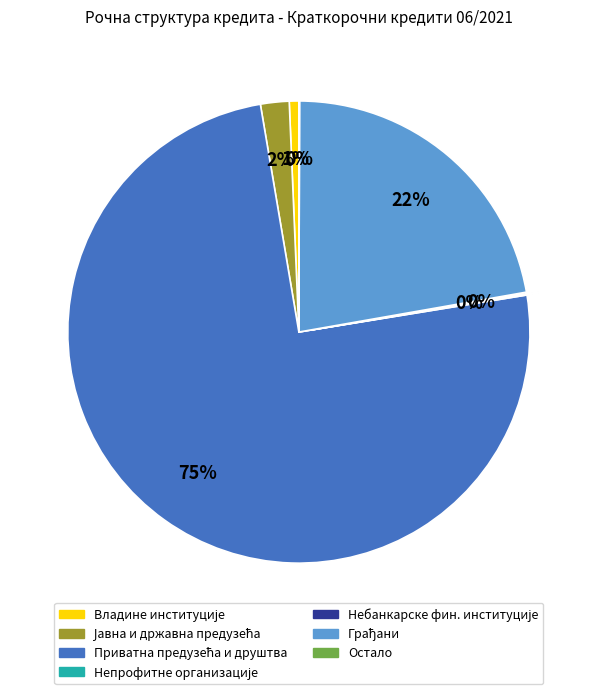

To the nearest percent, what is the average slice percentage?

14%